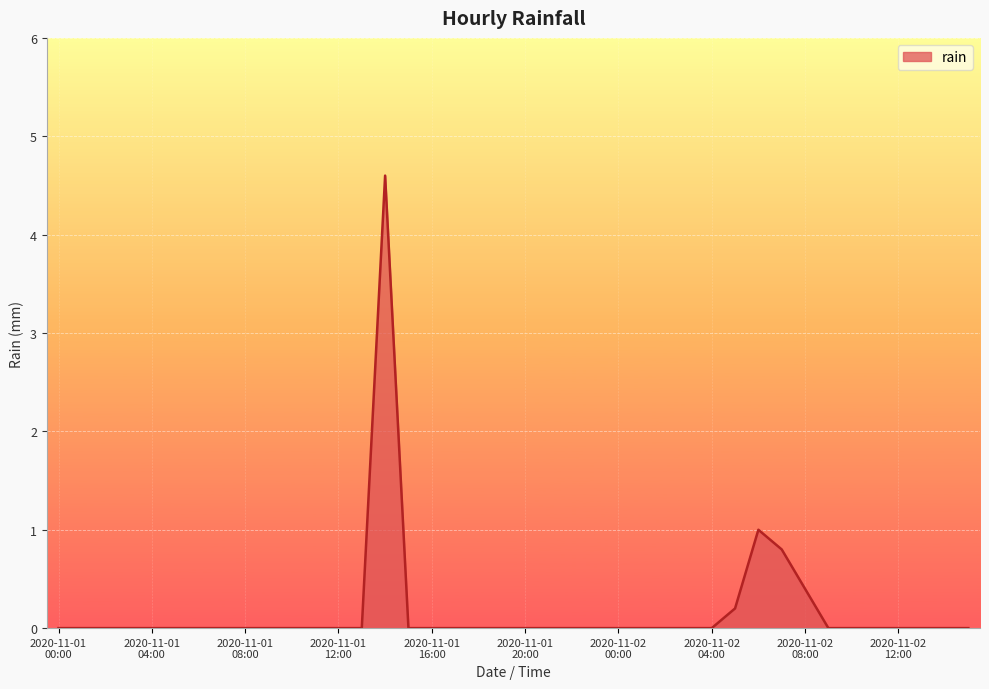

True or false: the data has more than 0 interior local peaks.

True